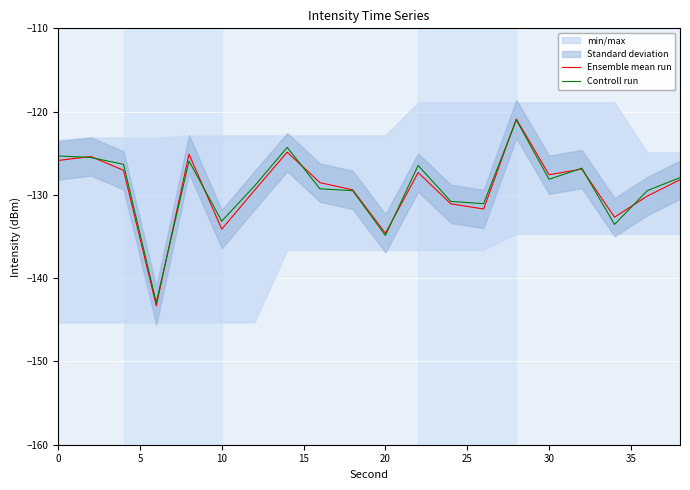

The Ensemble mean run series shows -202.3 at 10. True or false?

False